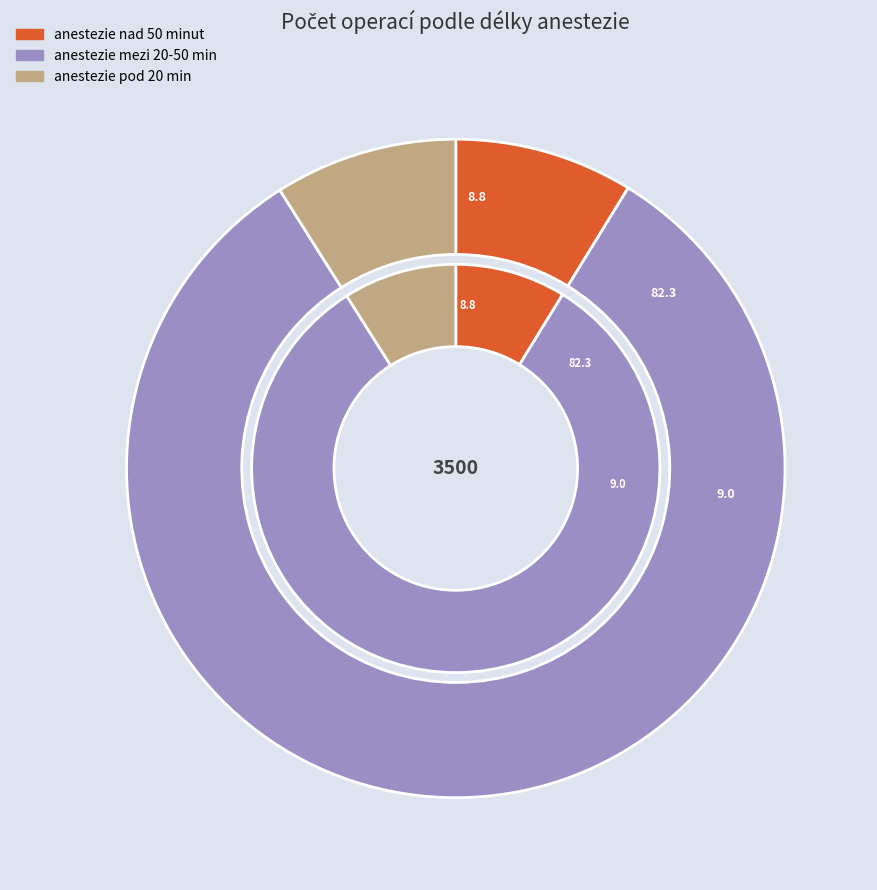

Approximately how many times larger is the value at anestezie nad 50 minut compared to anestezie mezi 20-50 min?

0.1